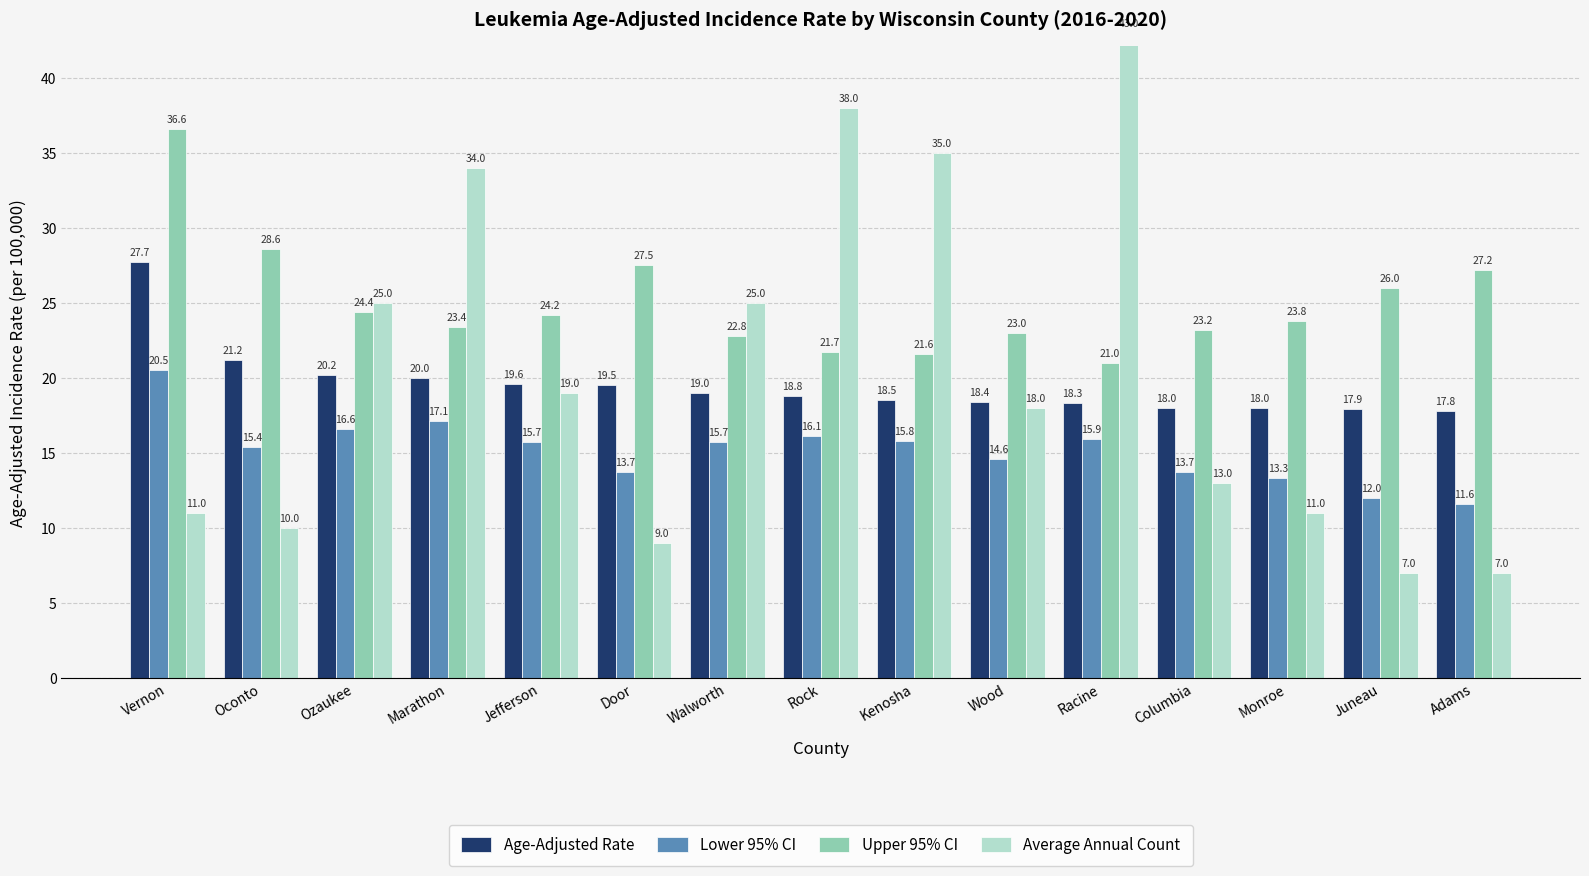

Is the value of Age-Adjusted Rate at Juneau greater than the value of Lower 95% CI at Rock?

Yes